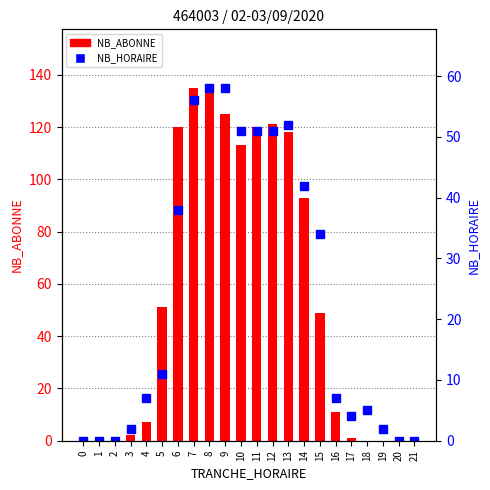

Which series has the largest range (max minus min)?

NB_ABONNE